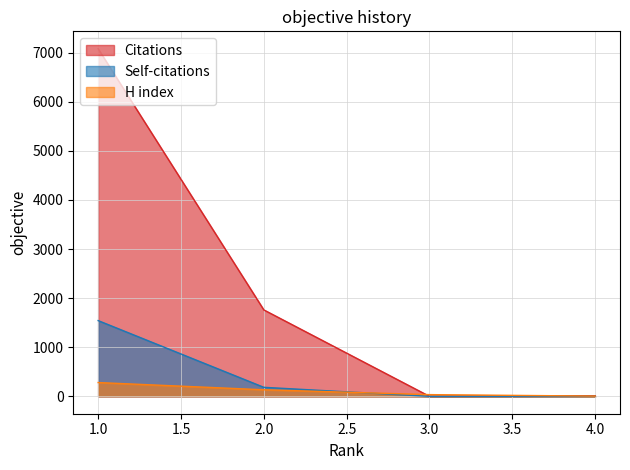

At how many categories does at least one series exceed 3027?

1